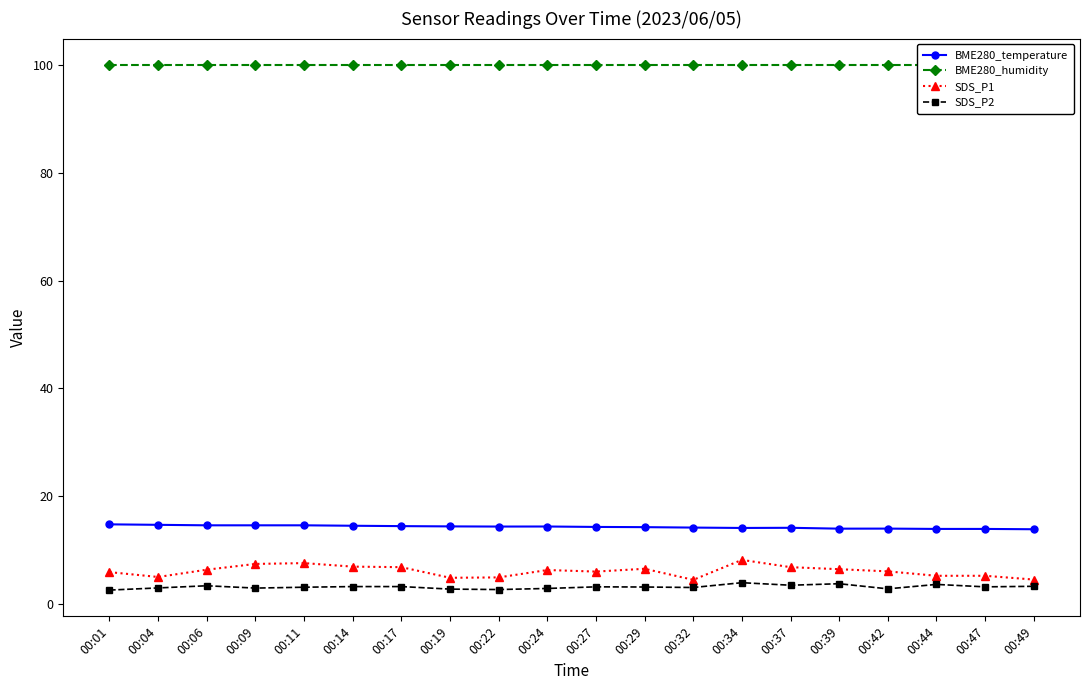

True or false: BME280_temperature and SDS_P1 intersect in this chart.

False